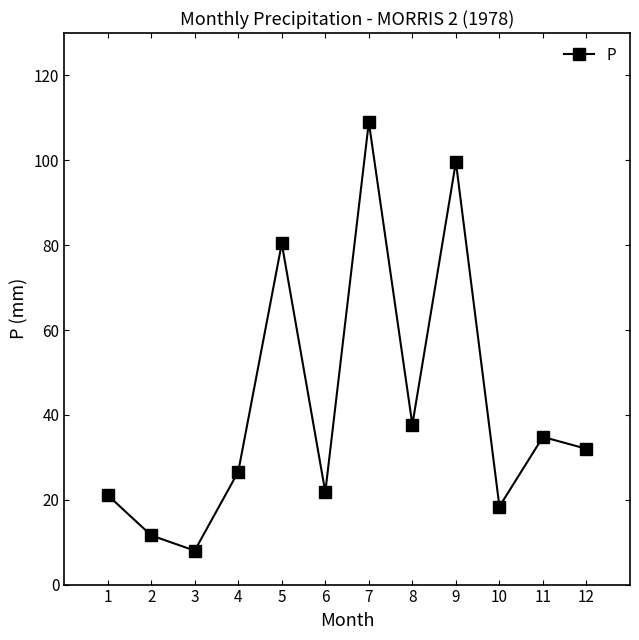

The value at 9 is 47.6. True or false?

False